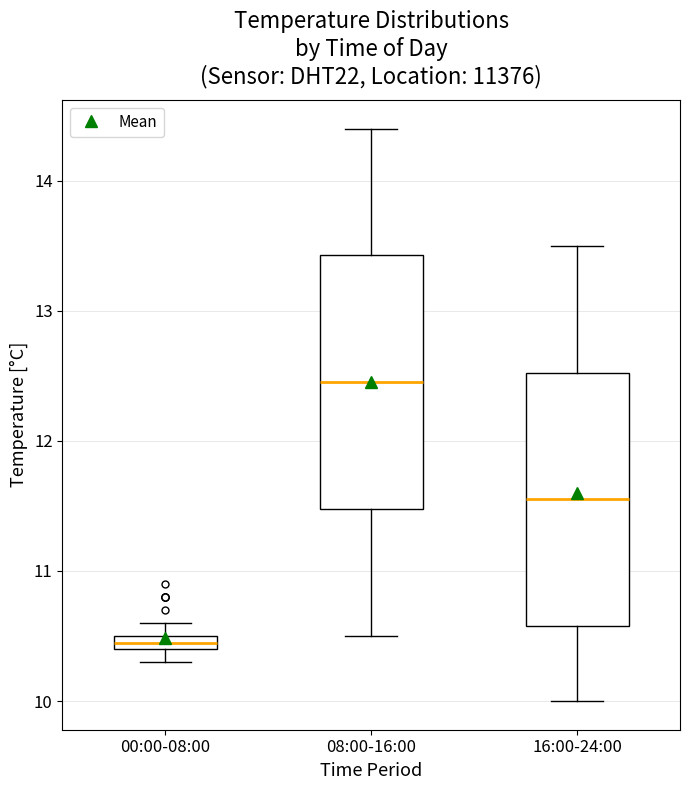

Where is the upper edge of the box for 00:00-08:00 on the y-axis? The values are not printed on the chart, so give them approximately, as read against the axis.

10.5